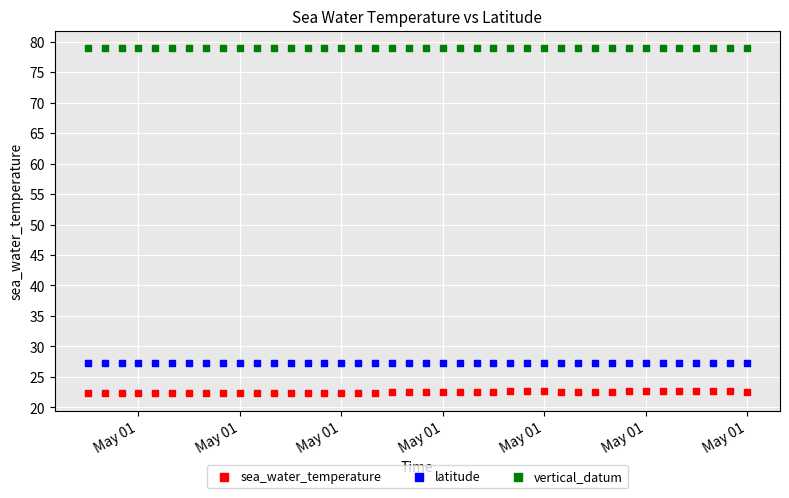

Which series contains the highest Y value?

vertical_datum